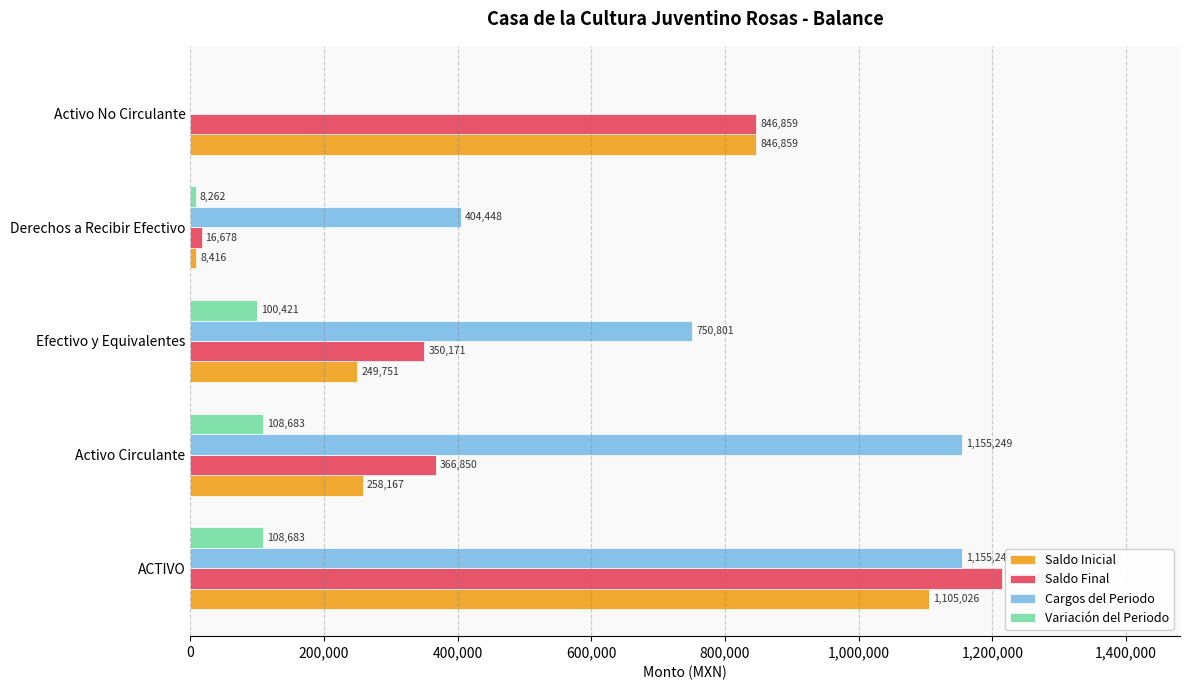

Which series changed the most between Derechos a Recibir Efectivo and Activo No Circulante?

Saldo Inicial